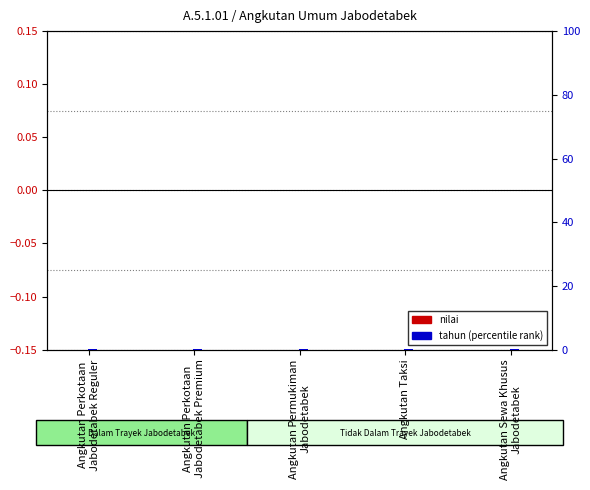

Which series has the largest total across all categories?

tahun (percentile rank)